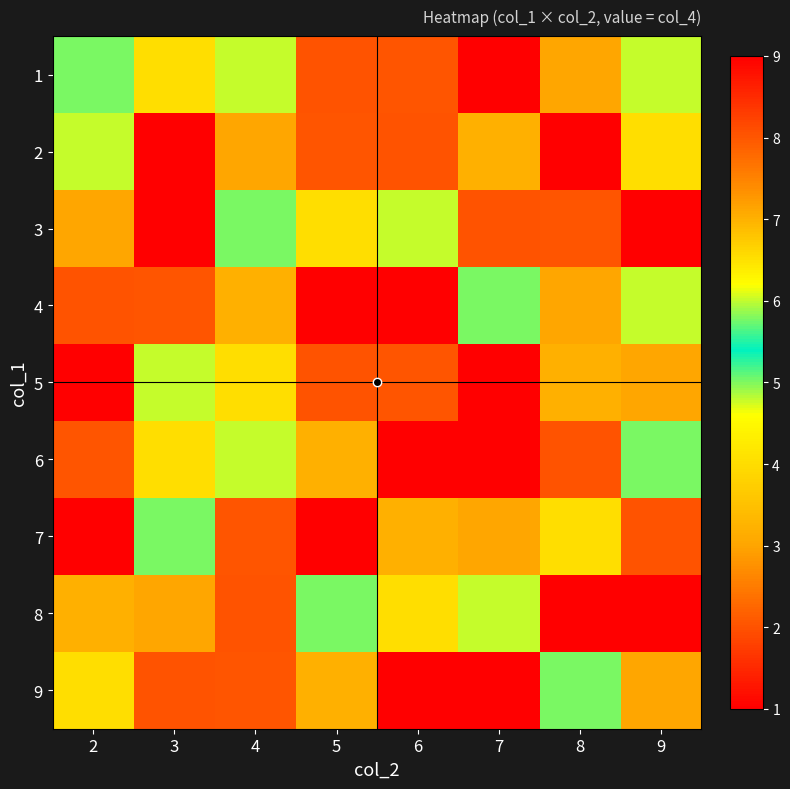

At which category is the sum across all series the highest?

7